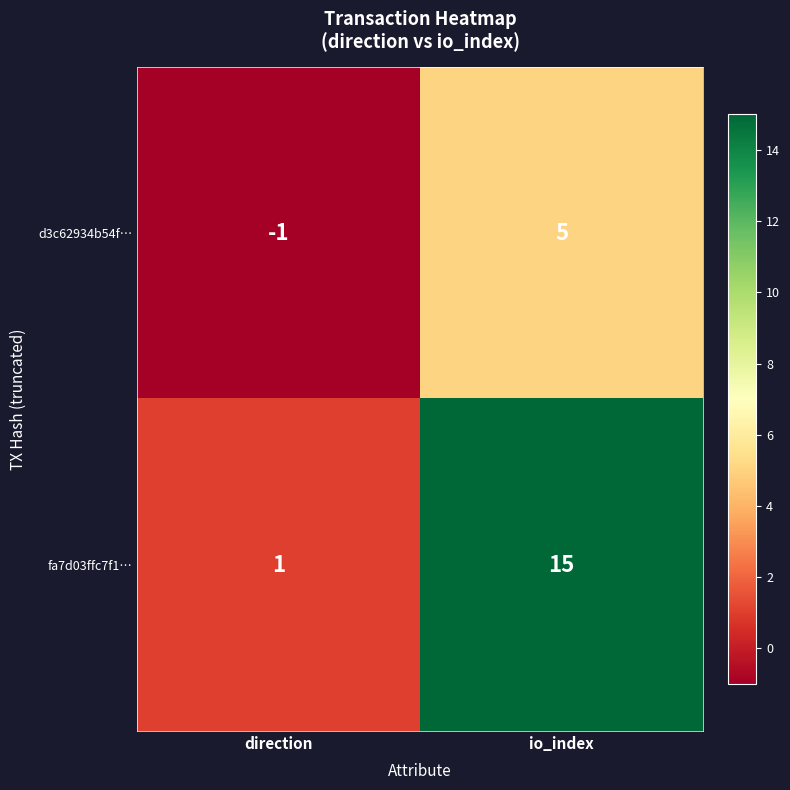

At which category does the chart reach its minimum across all series?

direction